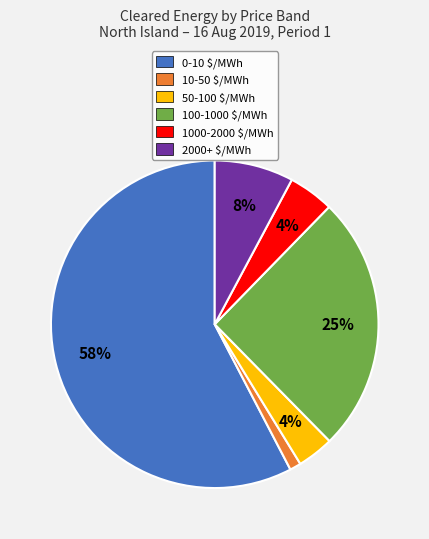

To the nearest percent, what is the average slice percentage?

17%